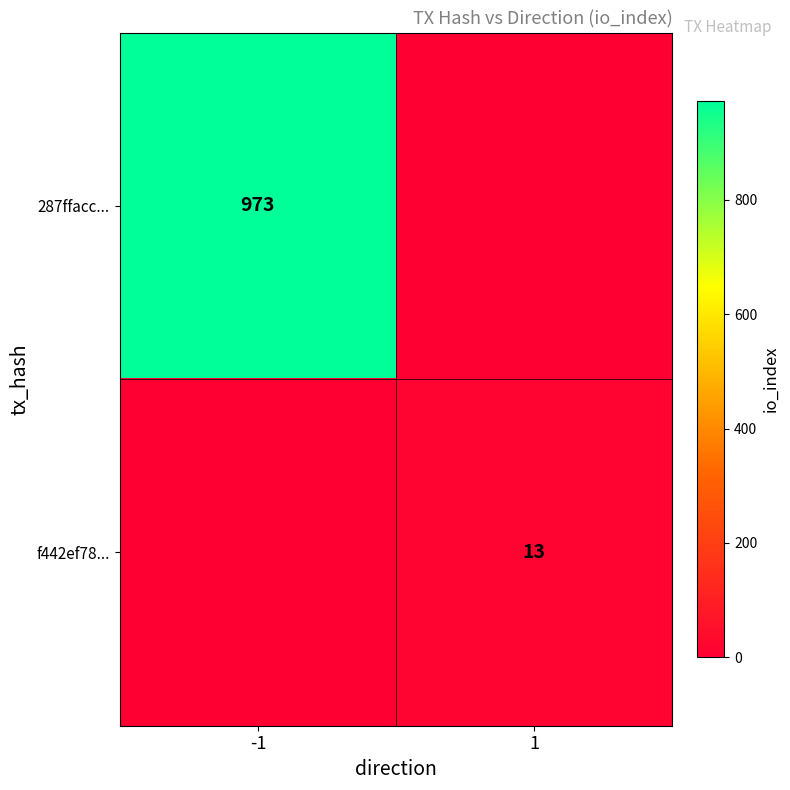

The 287ffacc... series shows 973 at -1. True or false?

True